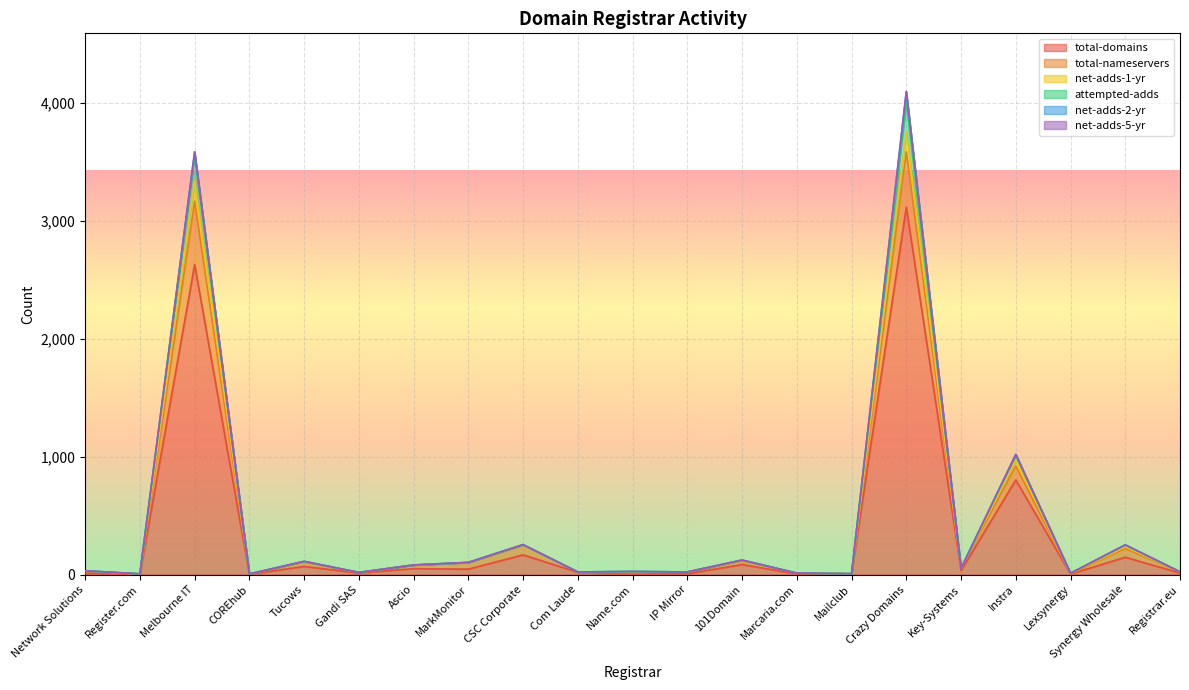

True or false: net-adds-1-yr has a value of 9 at Mailclub.

False